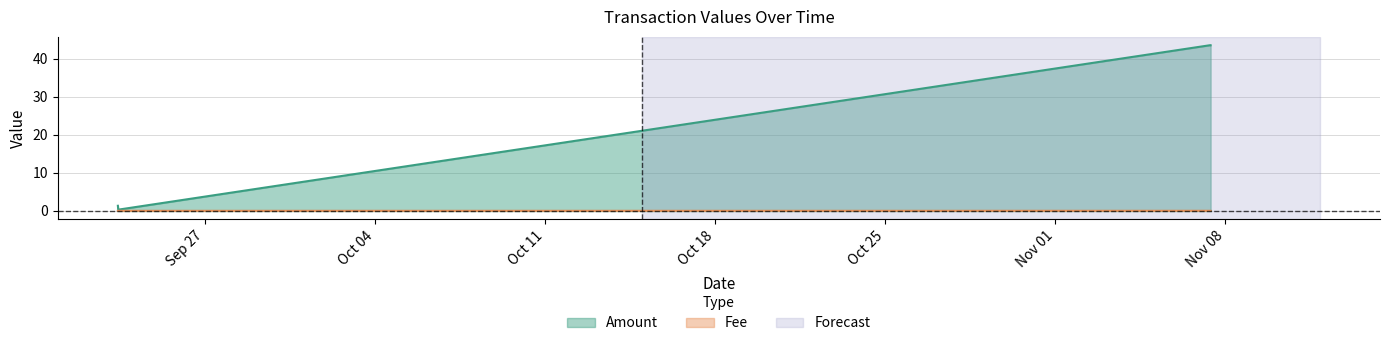

What is the sum of the Fee values at 2021-11-07 09:21:00 and 2021-11-07 09:36:00?

0.1